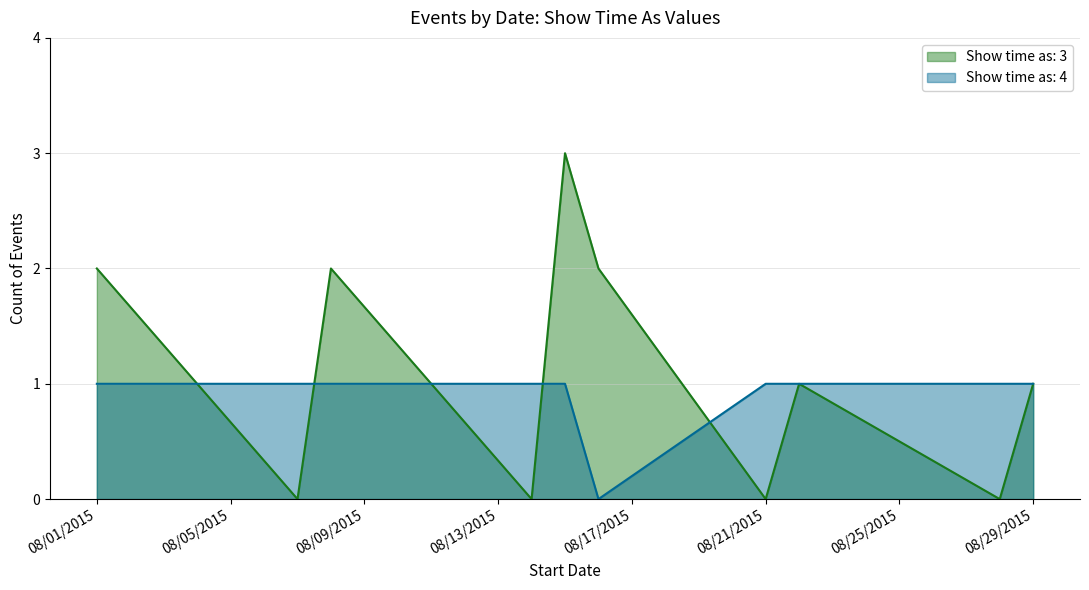

Rank the series by their maximum value, from lowest to highest.

Show time as 4 line, Show time as 3 line